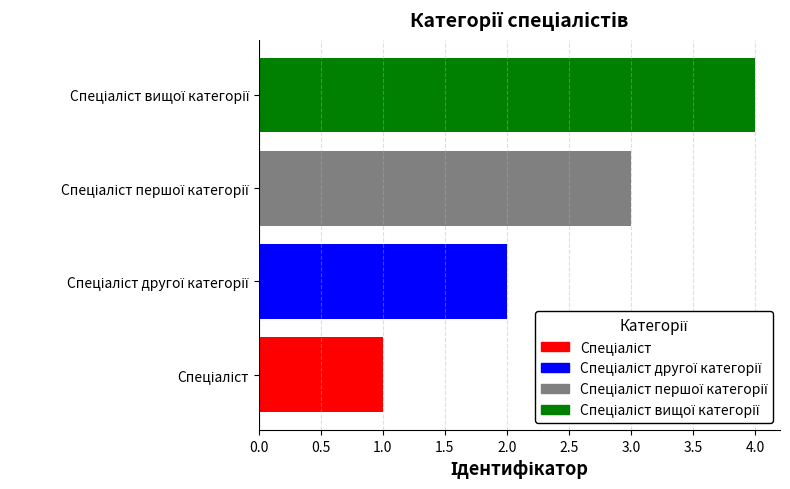

What is the difference between the maximum and minimum values?

3